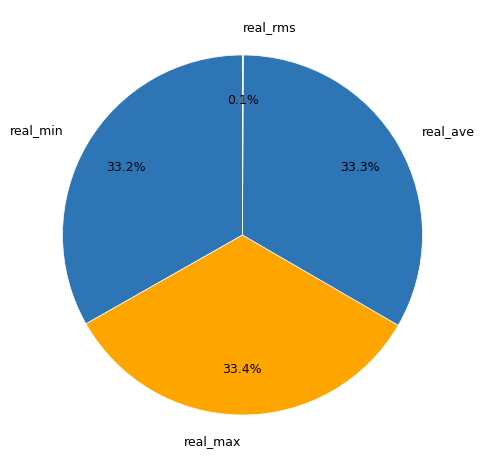

Is real_ave the majority of the pie?

No